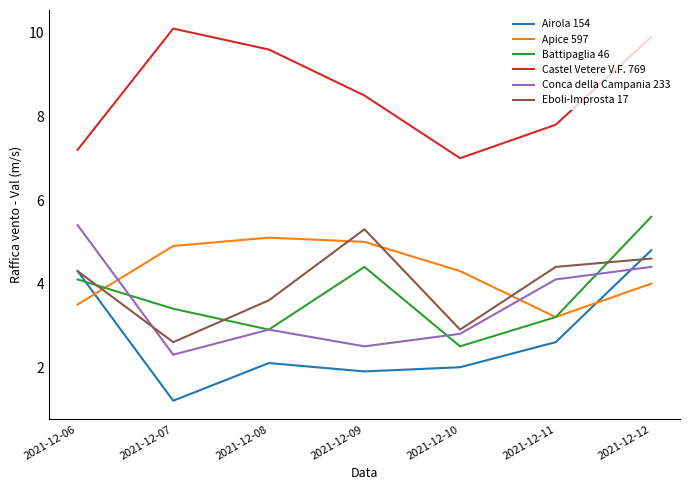

Reading left to right, what are all the values shown in this chart?

Airola 154: 2021-12-06=4.3	2021-12-07=1.2	2021-12-08=2.1	2021-12-09=1.9	2021-12-10=2.0	2021-12-11=2.6	2021-12-12=4.8
Apice 597: 2021-12-06=3.5	2021-12-07=4.9	2021-12-08=5.1	2021-12-09=5.0	2021-12-10=4.3	2021-12-11=3.2	2021-12-12=4.0
Battipaglia 46: 2021-12-06=4.1	2021-12-07=3.4	2021-12-08=2.9	2021-12-09=4.4	2021-12-10=2.5	2021-12-11=3.2	2021-12-12=5.6
Castel Vetere V.F. 769: 2021-12-06=7.2	2021-12-07=10.1	2021-12-08=9.6	2021-12-09=8.5	2021-12-10=7.0	2021-12-11=7.8	2021-12-12=9.9
Conca della Campania 233: 2021-12-06=5.4	2021-12-07=2.3	2021-12-08=2.9	2021-12-09=2.5	2021-12-10=2.8	2021-12-11=4.1	2021-12-12=4.4
Eboli-Improsta 17: 2021-12-06=4.3	2021-12-07=2.6	2021-12-08=3.6	2021-12-09=5.3	2021-12-10=2.9	2021-12-11=4.4	2021-12-12=4.6